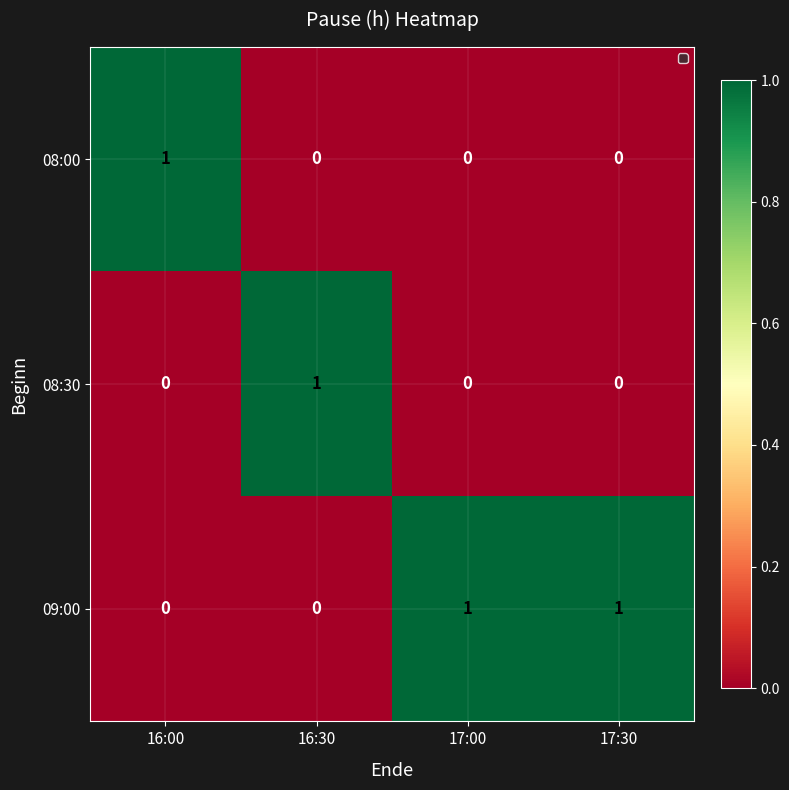

Which series has the largest total across all categories?

09:00